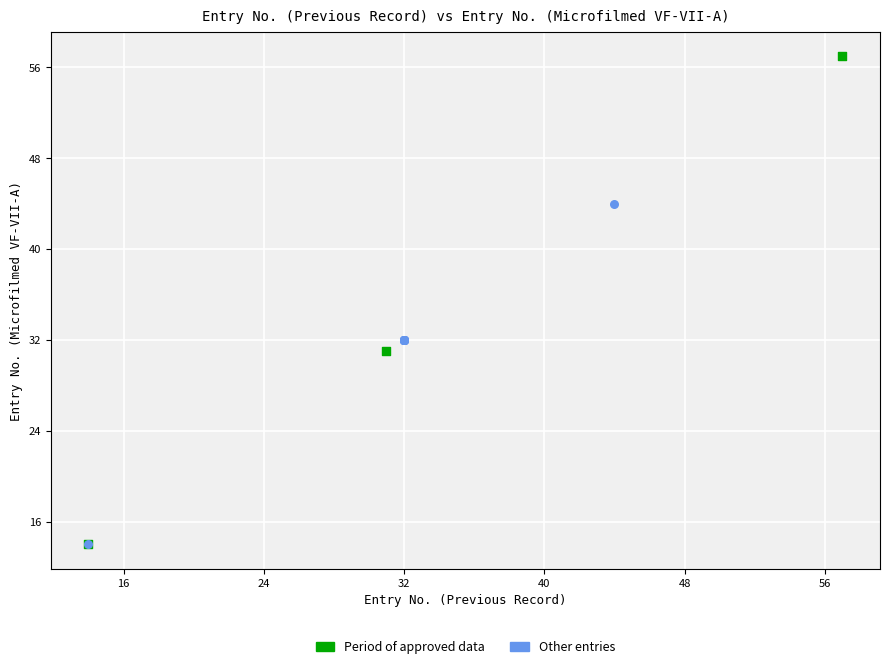

Which series reaches the maximum Y coordinate?

Period of approved data